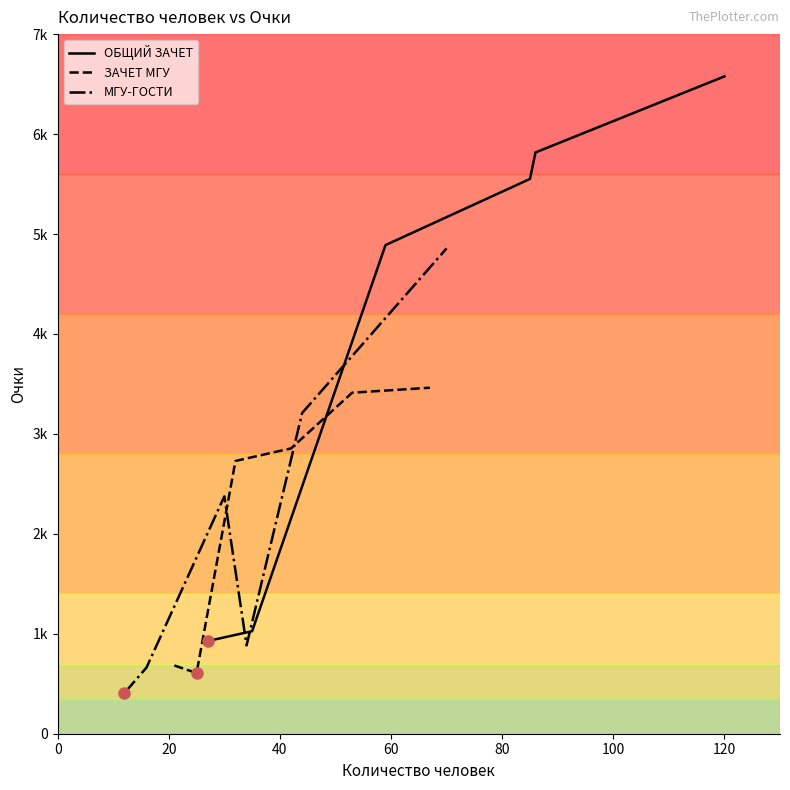

Which series has the largest total across all categories?

ОБЩИЙ ЗАЧЕТ